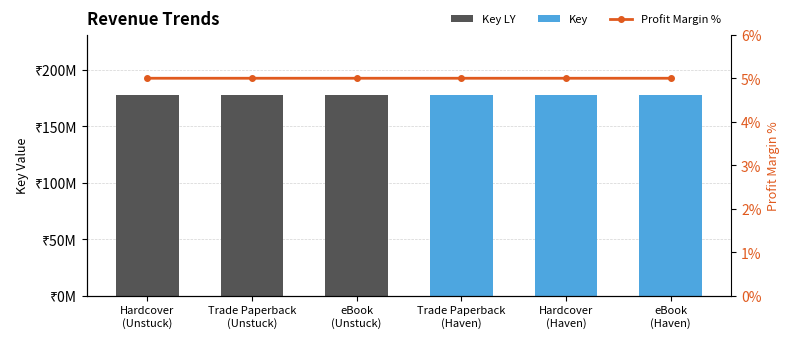

List the labels in order of value, smallest first.

Trade Paperback
(Haven), Hardcover
(Haven), eBook
(Haven), Hardcover
(Unstuck), Trade Paperback
(Unstuck), eBook
(Unstuck)